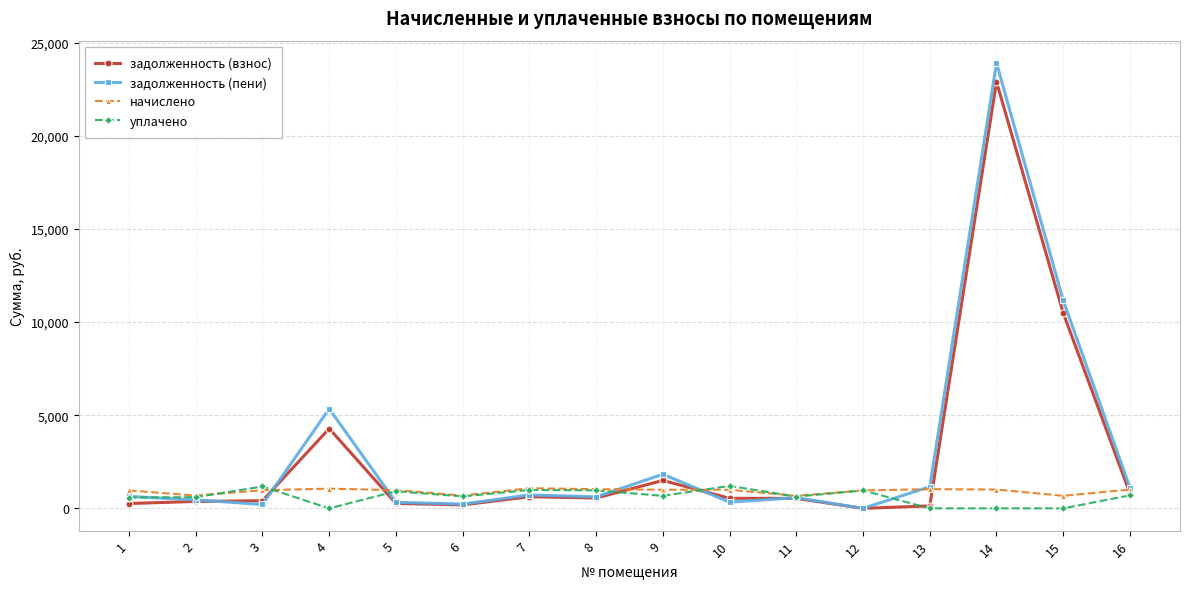

The value of задолженность (взнос) at 9 is 1498.7. True or false?

True